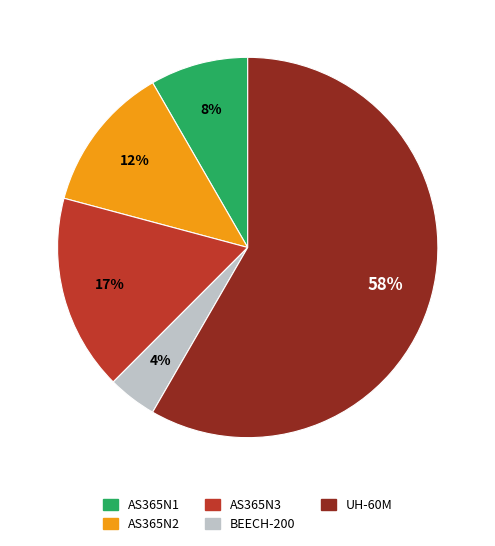

Which has a higher value, AS365N2 or UH-60M?

UH-60M